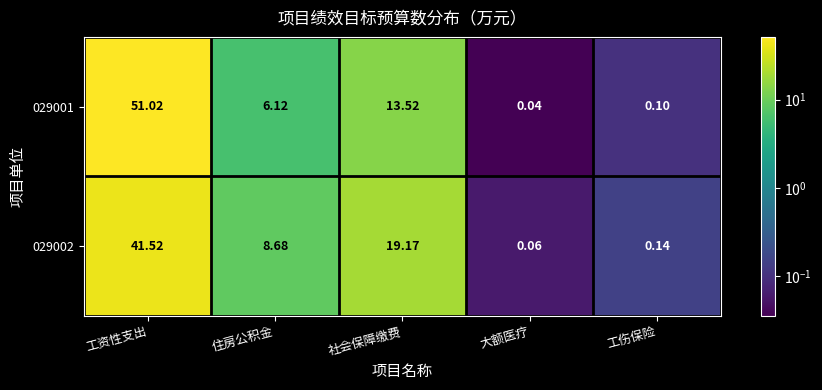

Which series has the largest total across all categories?

029001